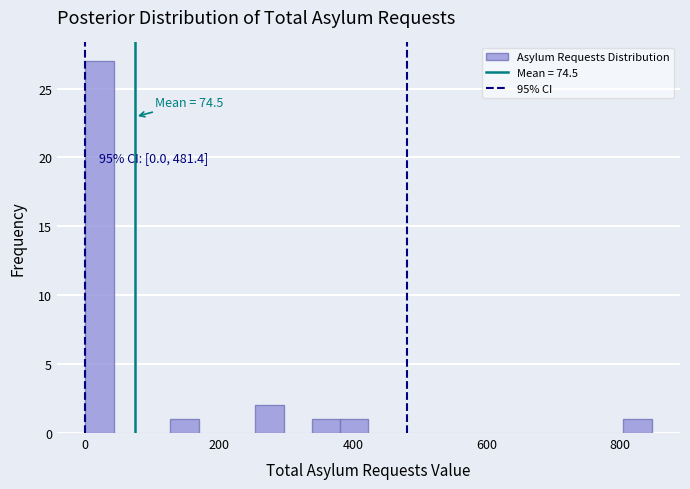

Read against the x-axis, roughly where is the centre of the tallest bar?

20